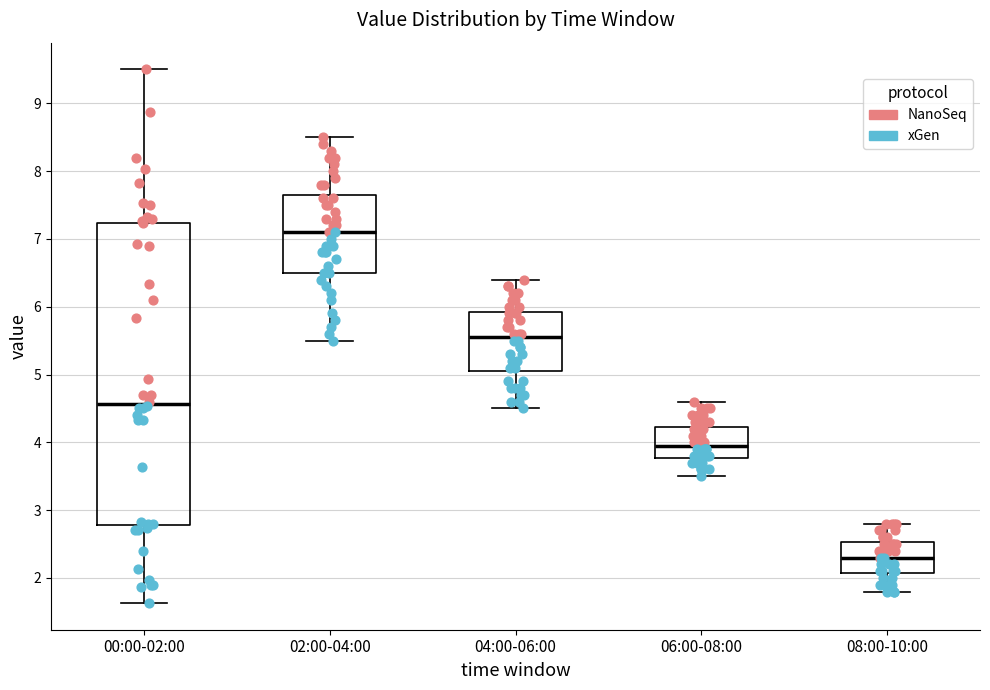

Where is the lower edge of the box for 02:00-04:00 on the y-axis? The values are not printed on the chart, so give them approximately, as read against the axis.

6.5